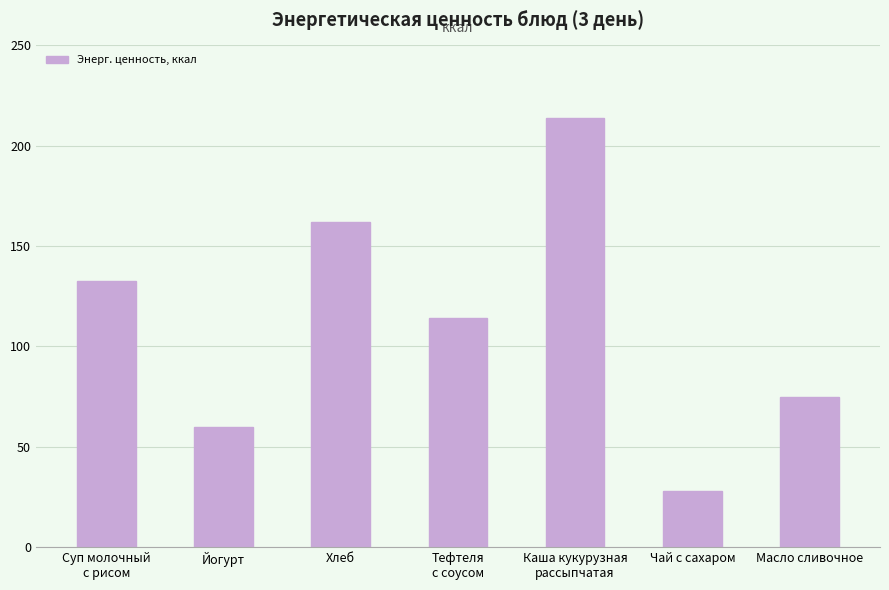

Rank the categories by value from lowest to highest.

Чай с сахаром, Йогурт, Масло сливочное, Тефтеля
с соусом, Суп молочный
с рисом, Хлеб, Каша кукурузная
рассыпчатая